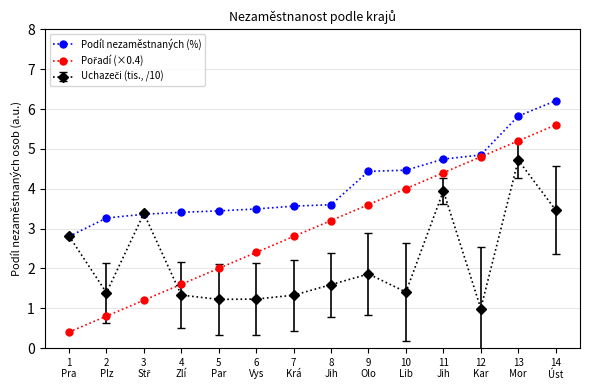

What is the minimum value for Podíl nezaměstnaných (%)?

2.8